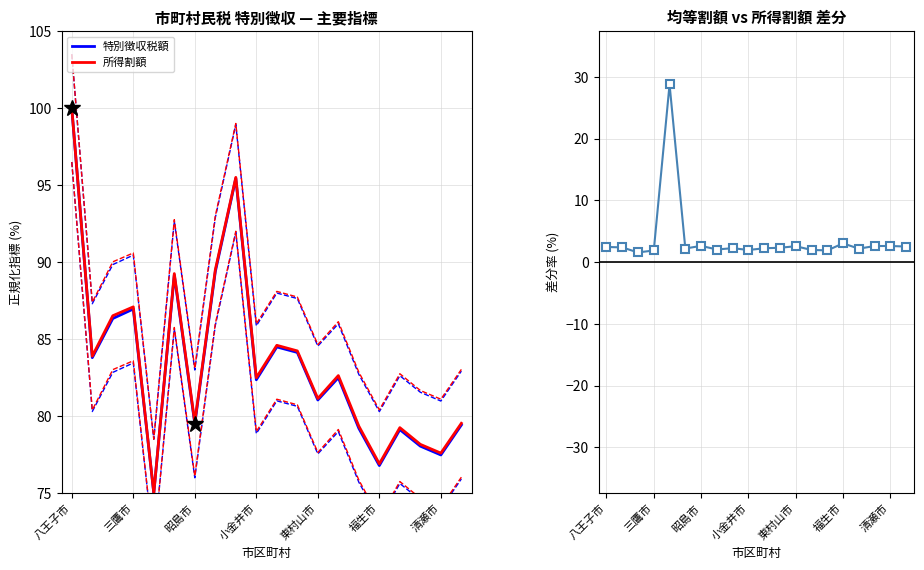

At which category does the chart reach its peak across all series?

八王子市